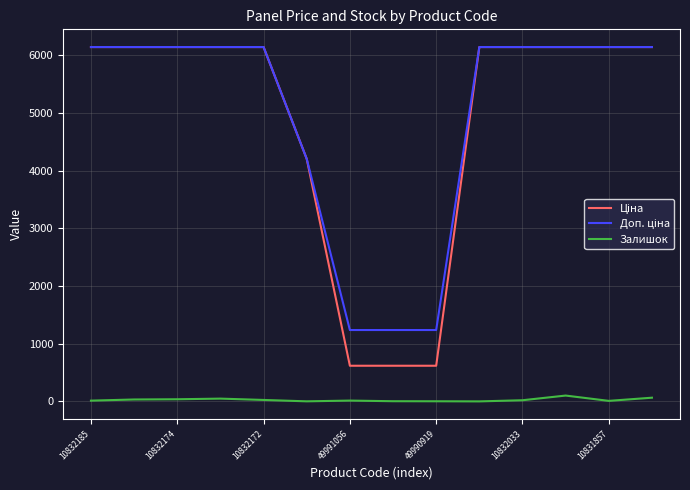

Does the chart display data point markers on the line(s)?

No